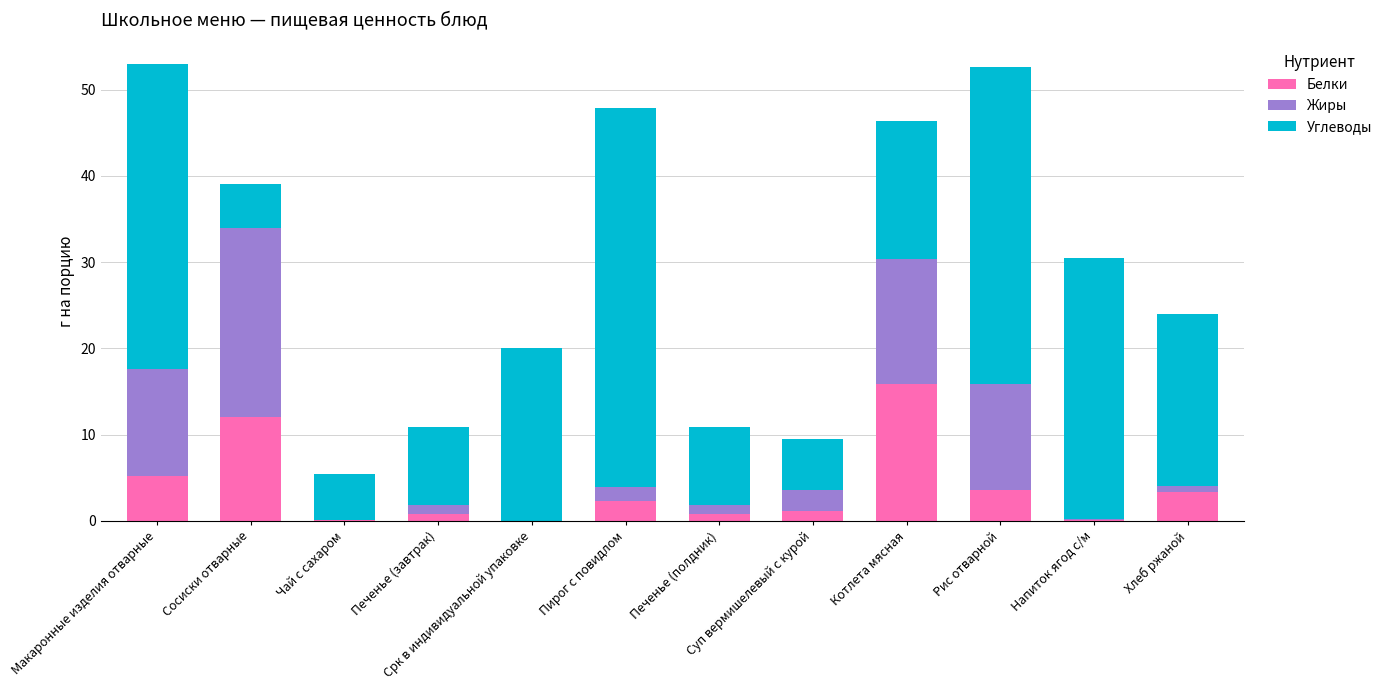

Count the number of data series in this chart.

3